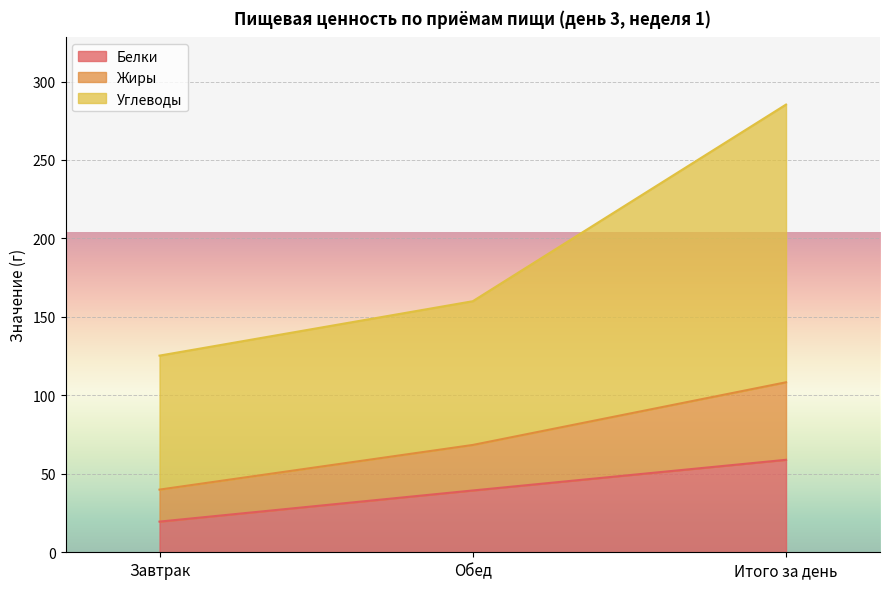

The value of Белки at Завтрак is 19.6. True or false?

True